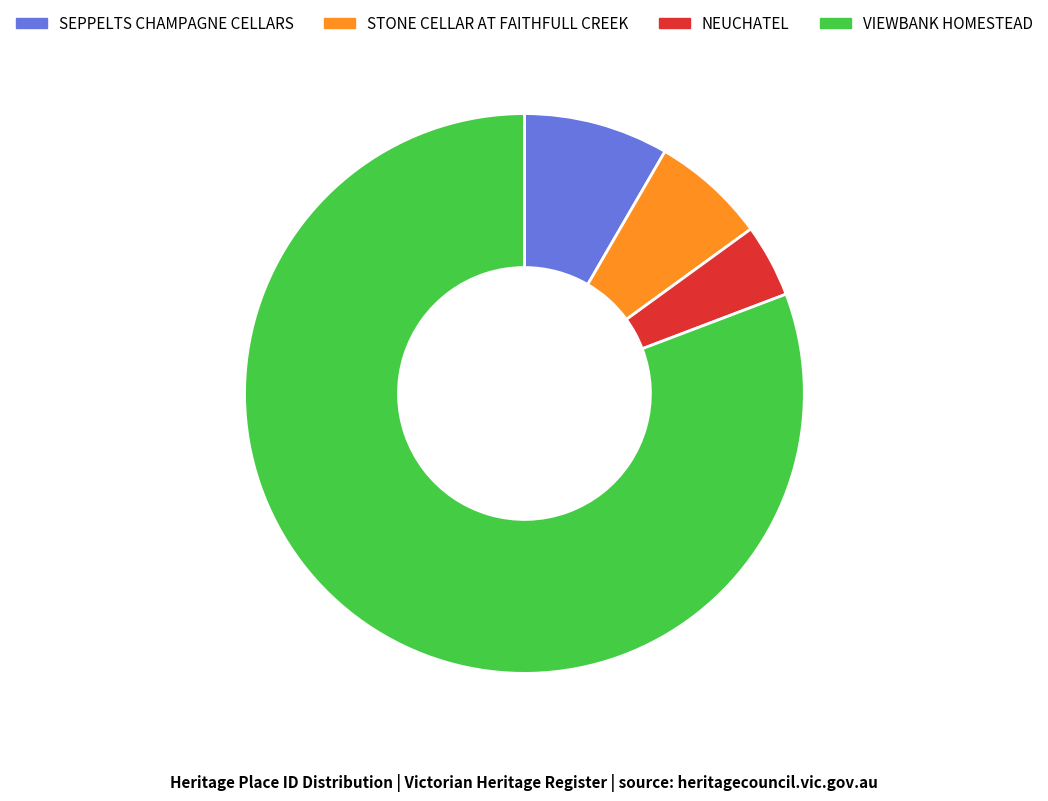

Rank the categories by value from lowest to highest.

NEUCHATEL, STONE CELLAR AT FAITHFULL CREEK, SEPPELTS CHAMPAGNE CELLARS, VIEWBANK HOMESTEAD